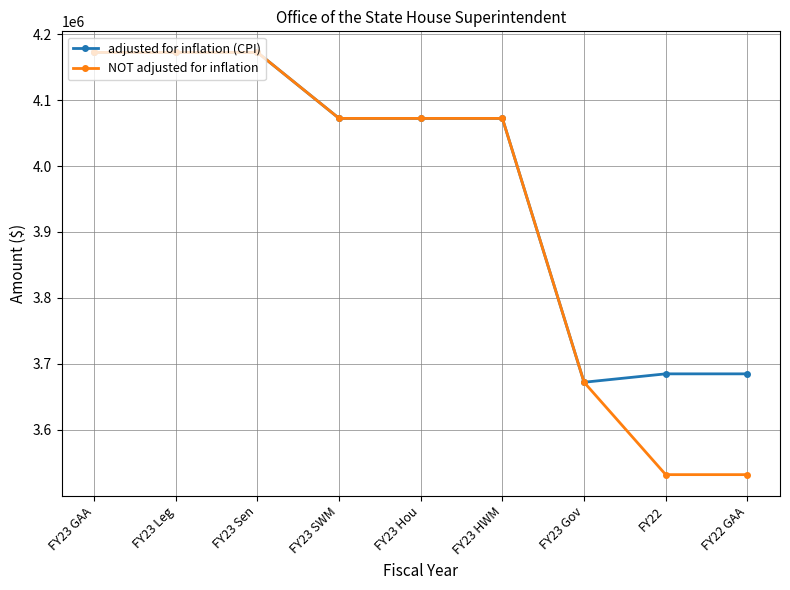

What is the approximate value of adjusted for inflation (CPI) at FY23 Sen, to the nearest 50?

4172200